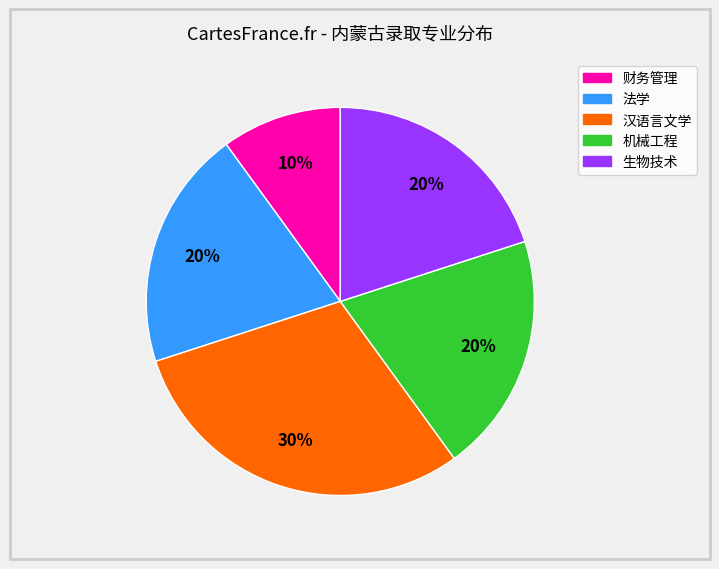

Is the sum of 机械工程 and 财务管理 greater than half?

No